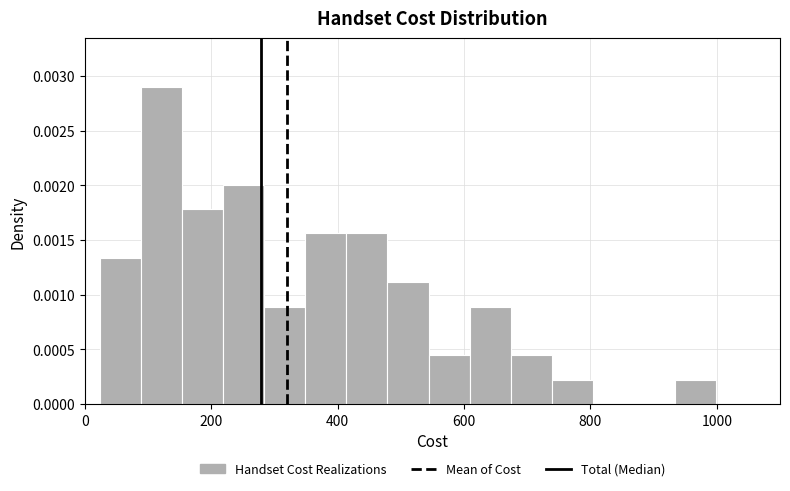

Read against the x-axis, roughly where is the centre of the tallest bar?

120